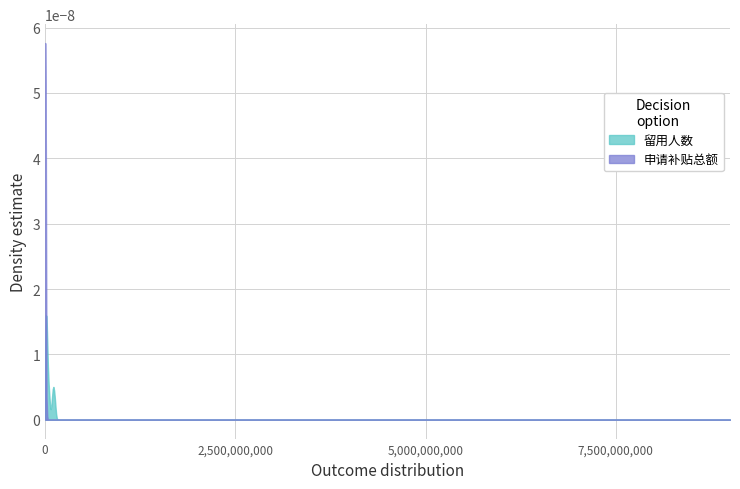

What are all the series names shown in the legend?

留用人数, 申请补贴总额